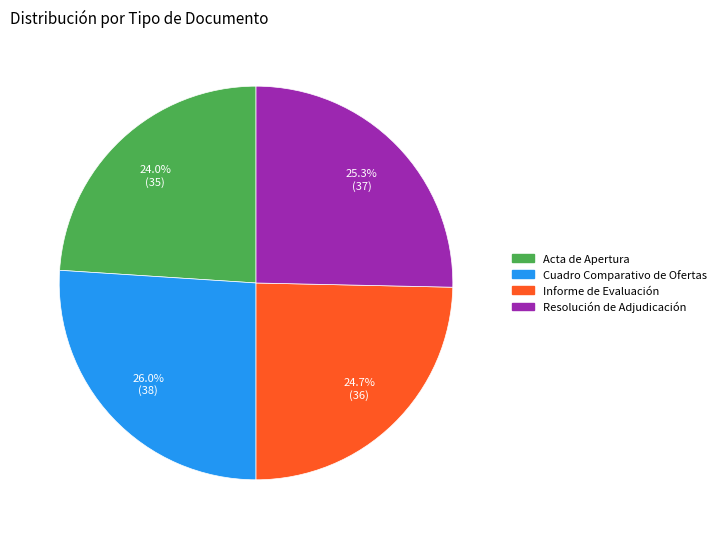

Between Acta de Apertura and Informe de Evaluación, which is larger?

Informe de Evaluación